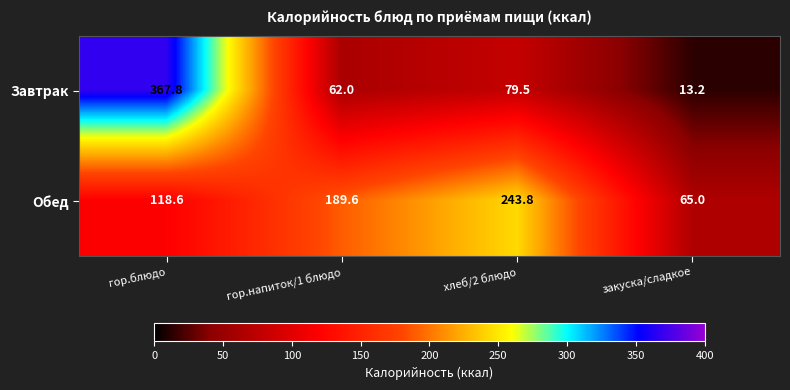

What is the average value of the Завтрак series?

130.6